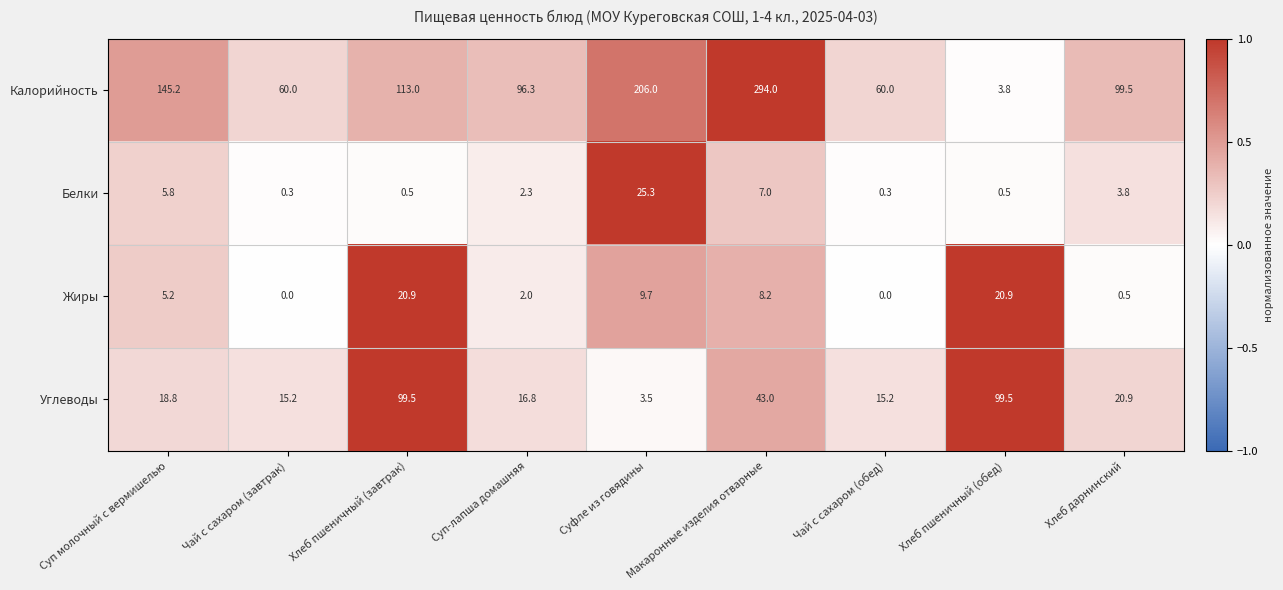

What is the sum of the Калорийность values at Хлеб пшеничный (обед) and Суп-лапша домашняя?

100.1